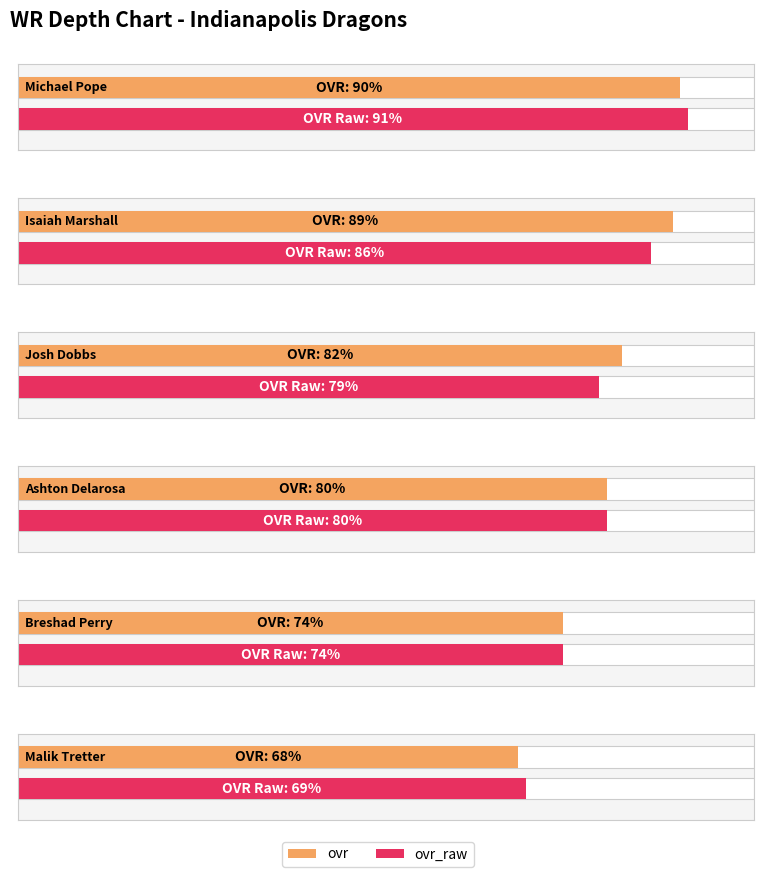

Reading left to right, extract all data points from this chart.

ovr: Michael Pope=90	Isaiah Marshall=89	Josh Dobbs=82	Ashton Delarosa=80	Breshad Perry=74	Malik Tretter=68
ovr_raw: Michael Pope=91	Isaiah Marshall=86	Josh Dobbs=79	Ashton Delarosa=80	Breshad Perry=74	Malik Tretter=69